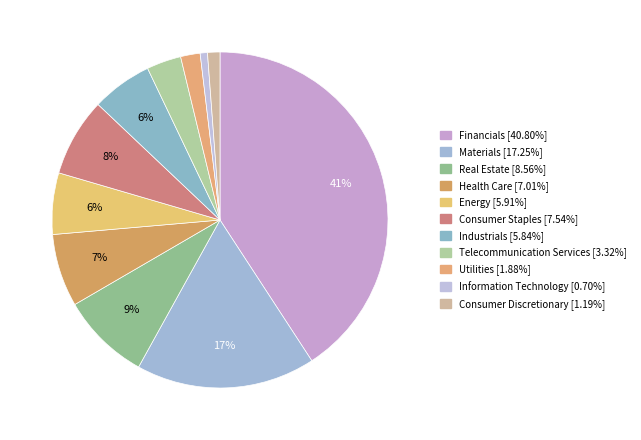

Approximately how many times larger is the value at Information Technology compared to Energy?

0.1